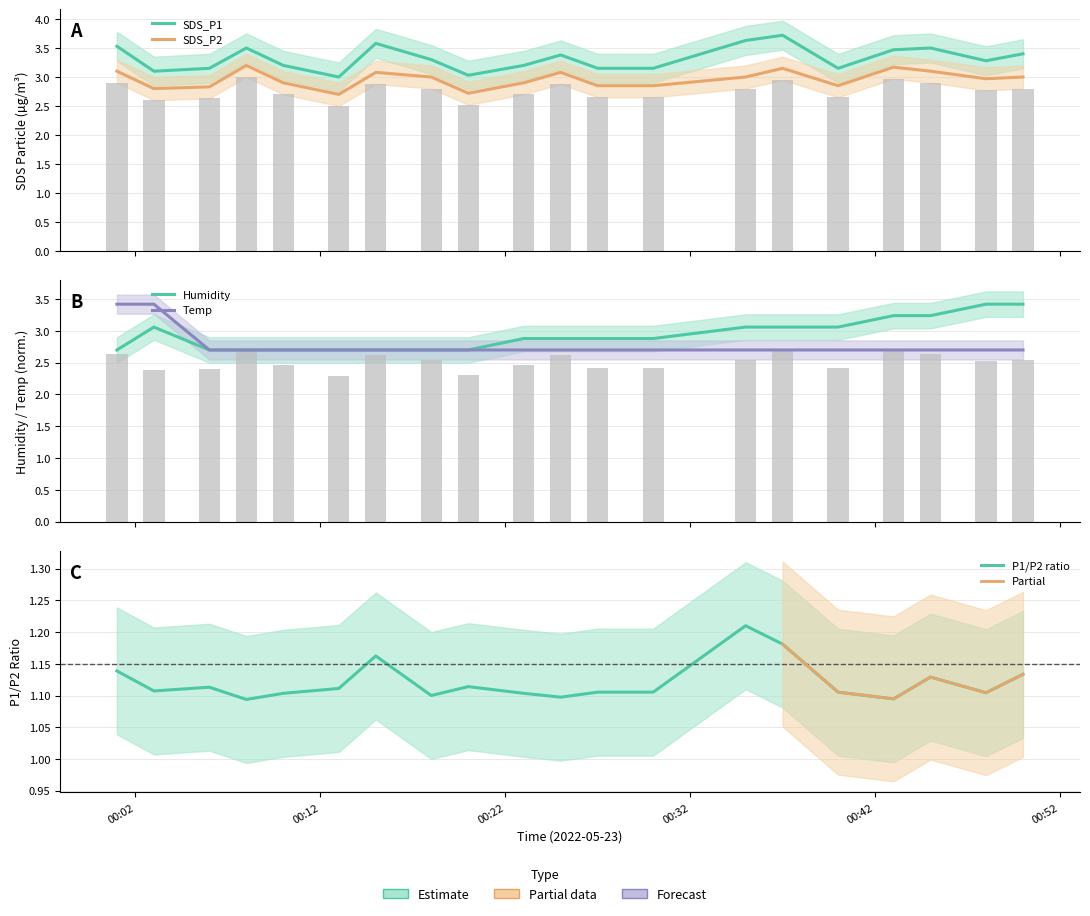

The Temp series shows 2.7 at 2022/05/23 00:30. True or false?

True